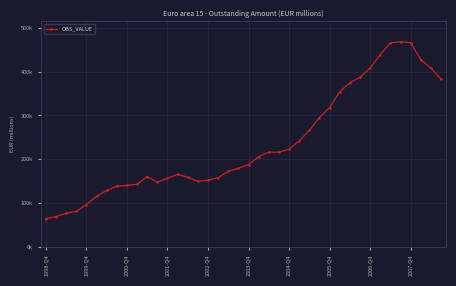

Reading left to right, what are all the values shown in this chart?

63855.5	68653.5	76235.3	80678.7	95876.7	115244.2	128482.6	138119.6	139924.4	142527.7	160101.6	147446.0	156095.1	165294.5	158749.3	149190.0	152069.0	157644.9	172127.4	179113.6	187719.9	205534.0	216075.3	215915.8	222890.2	241455.2	265954.8	295212.2	318017.2	354156.1	374776.4	387464.9	408274.0	438969.2	466322.3	468169.1	466650.1	427701.9	408107.7	383313.4